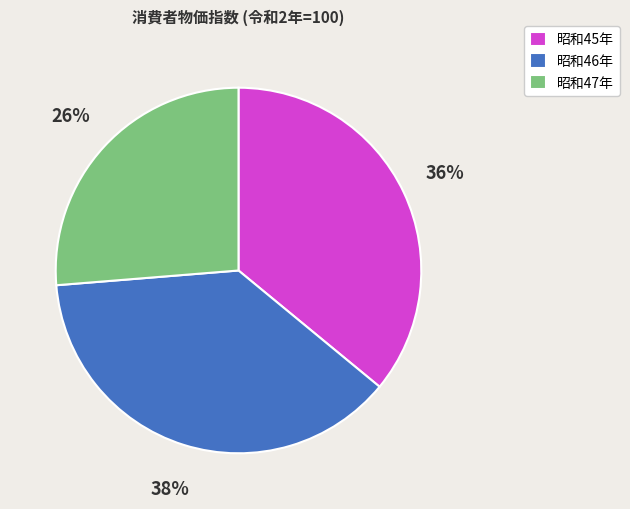

Rank the categories by value from lowest to highest.

昭和47年, 昭和45年, 昭和46年